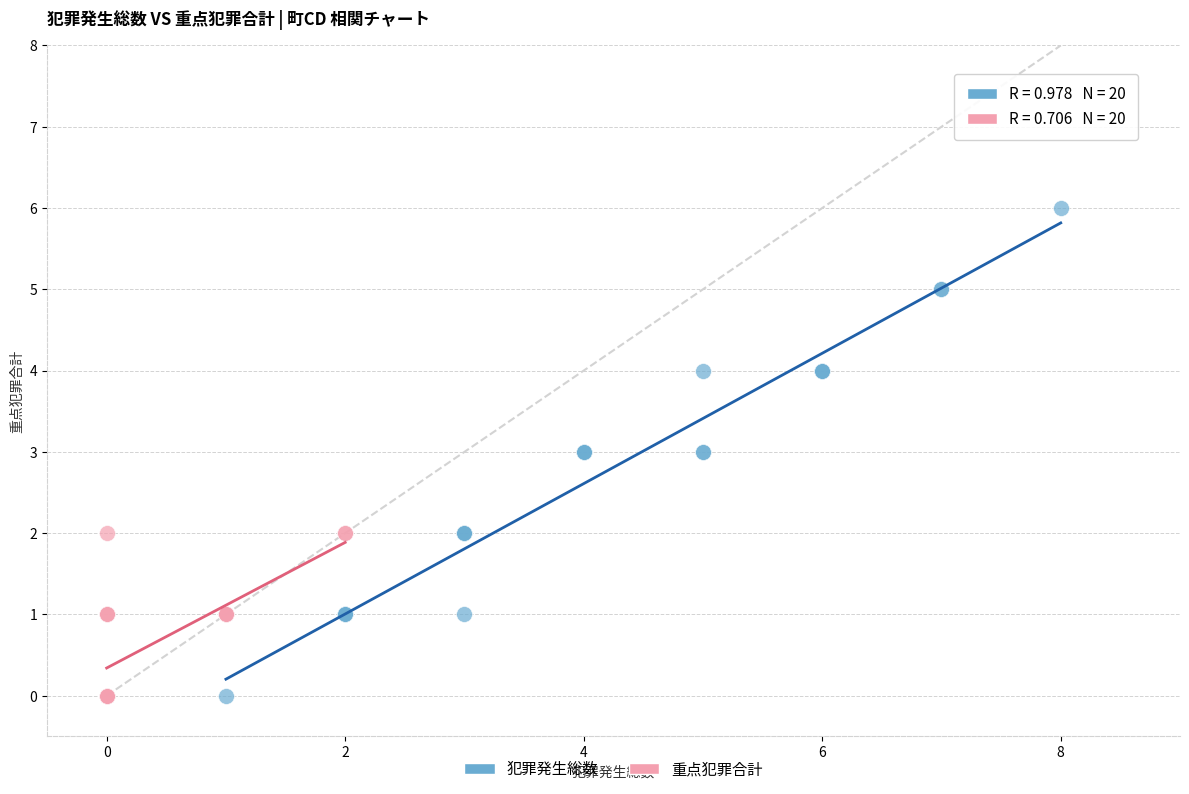

Which series reaches the maximum Y coordinate?

犯罪発生総数